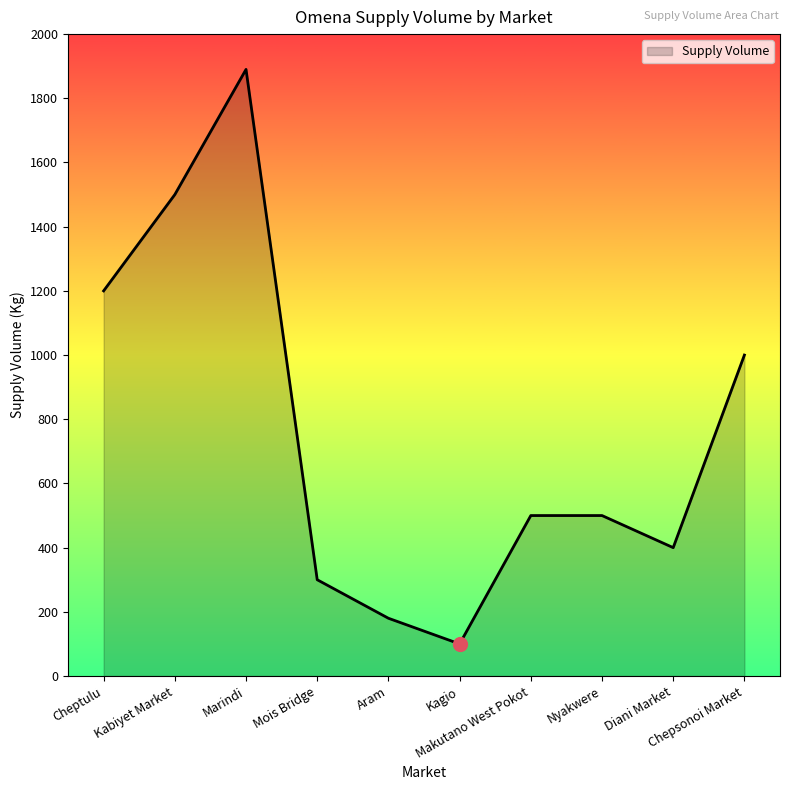

What is the smallest value displayed?

100